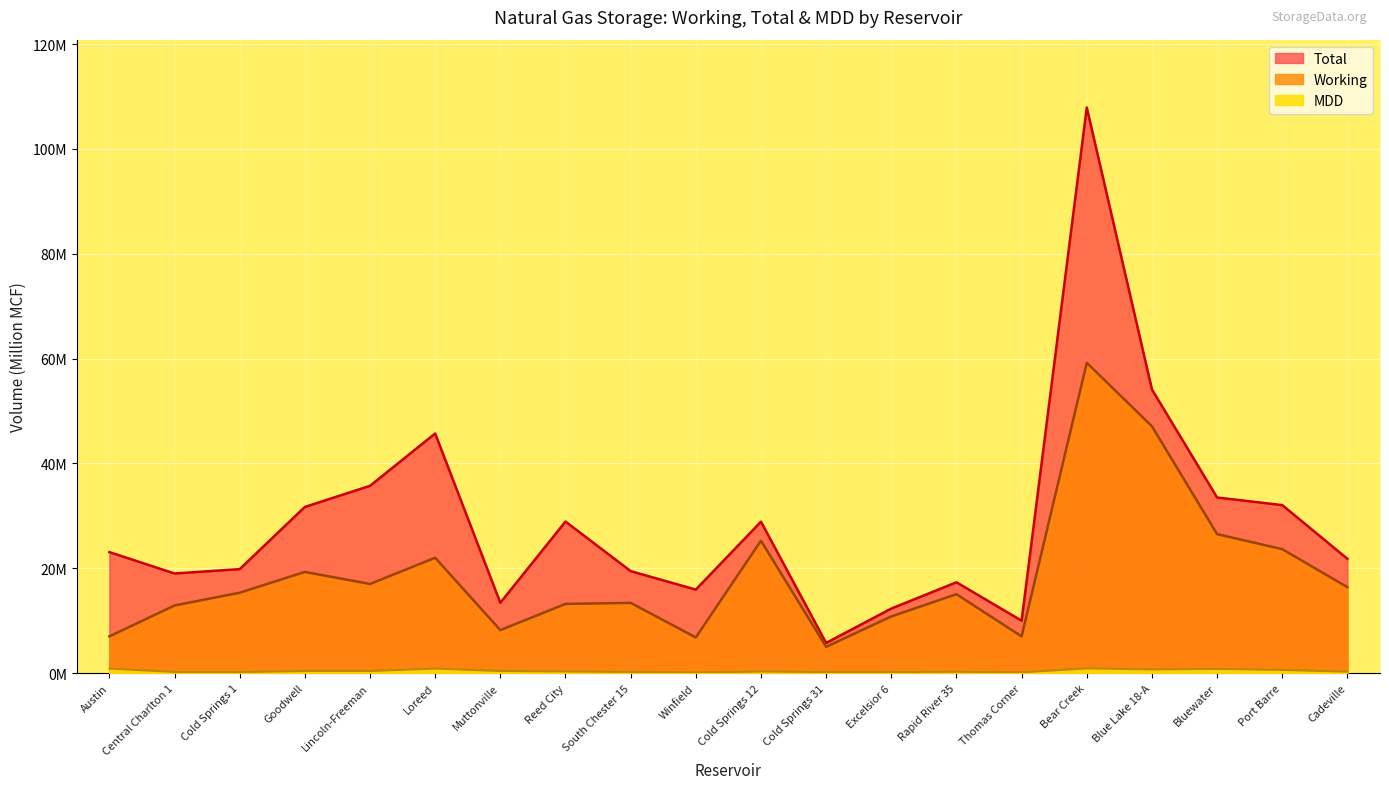

Which has a higher value, Cold Springs 31 or Excelsior 6?

Excelsior 6